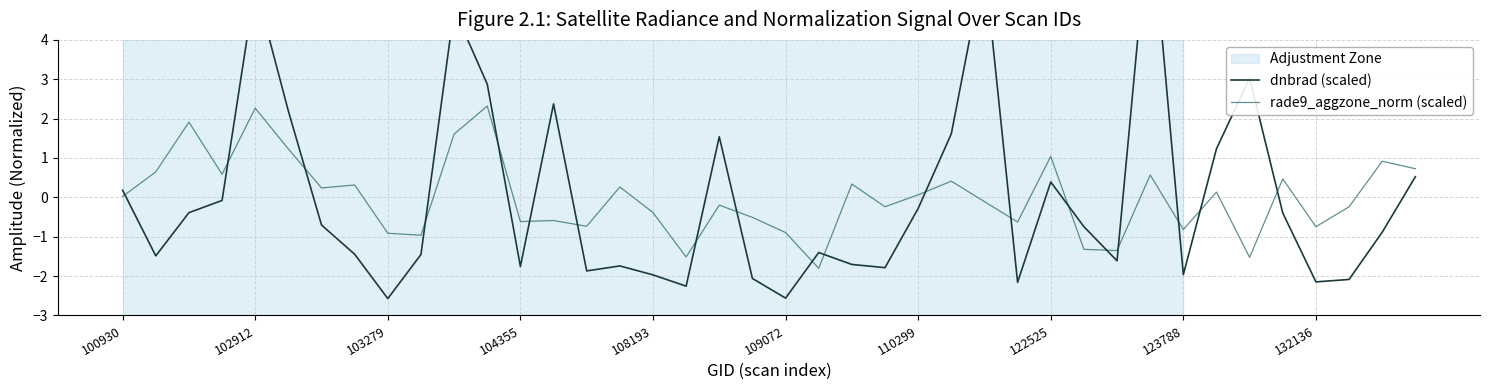

At which label is rade9_aggzone_norm (scaled) closest to 0?

100930